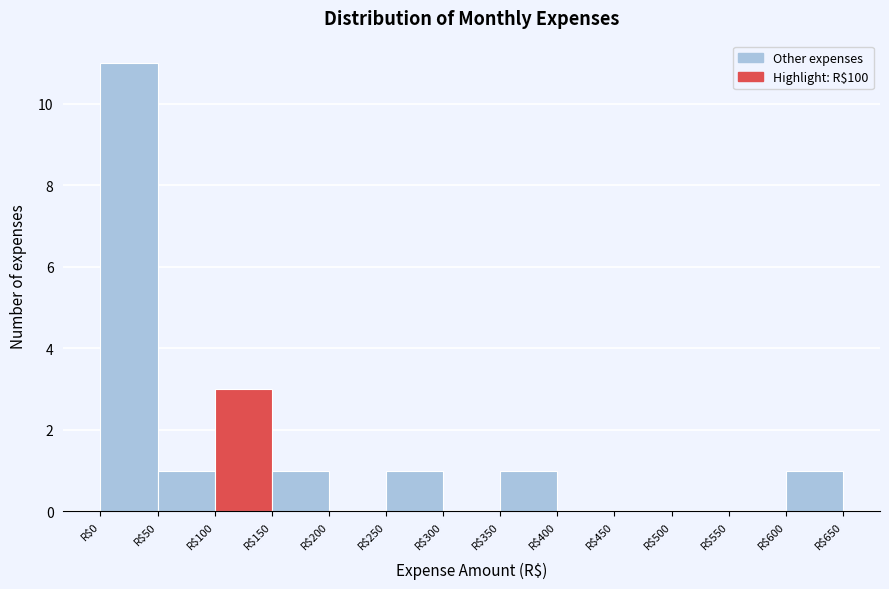

How tall is the bar that spans 0 to 50 on the x-axis? The values are not printed on the chart, so give them approximately, as read against the axis.

11